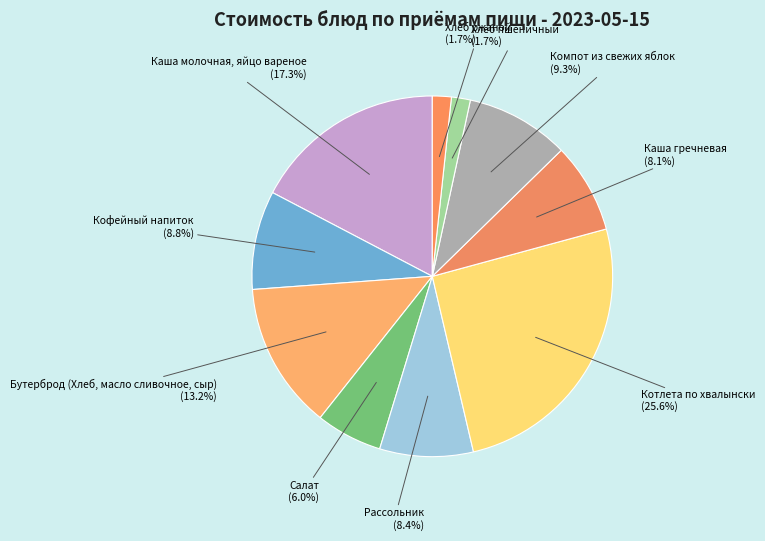

What percentage is NOT represented by Хлеб пшеничный?

98.3%